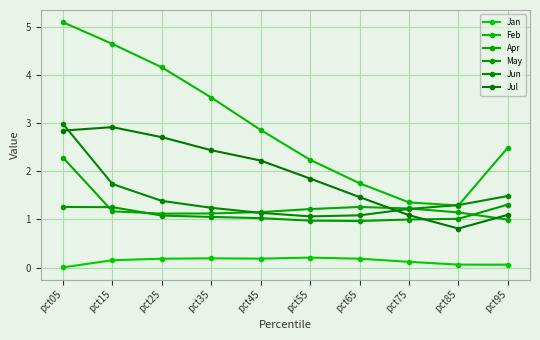

What is the sum of the Feb values at pct85 and pct45?

4.1